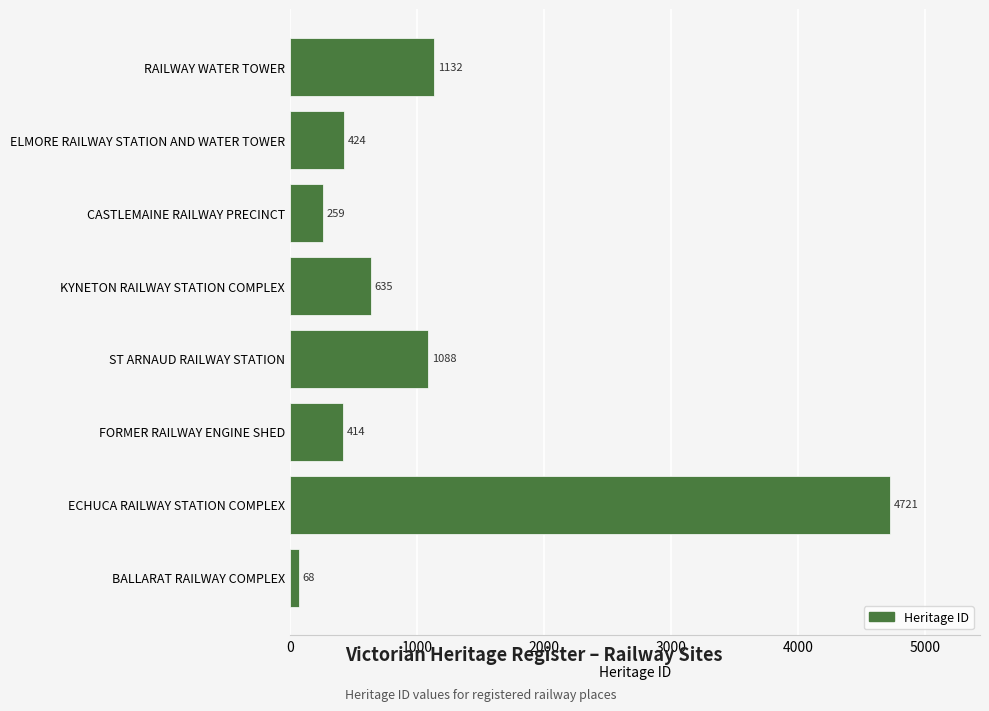

What is the minimum value shown in the chart?

68